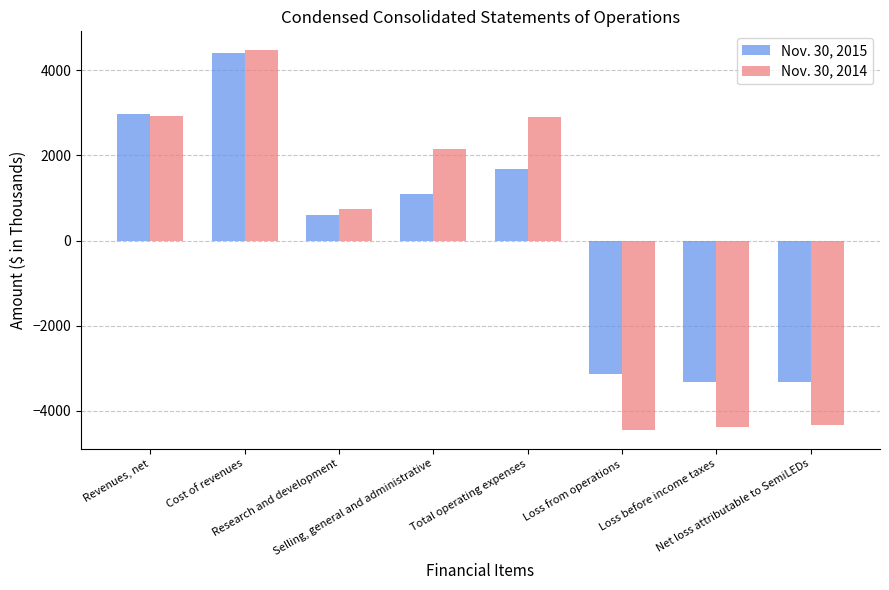

What is the difference between the Nov. 30, 2015 values at Loss from operations and Revenues, net?

6095